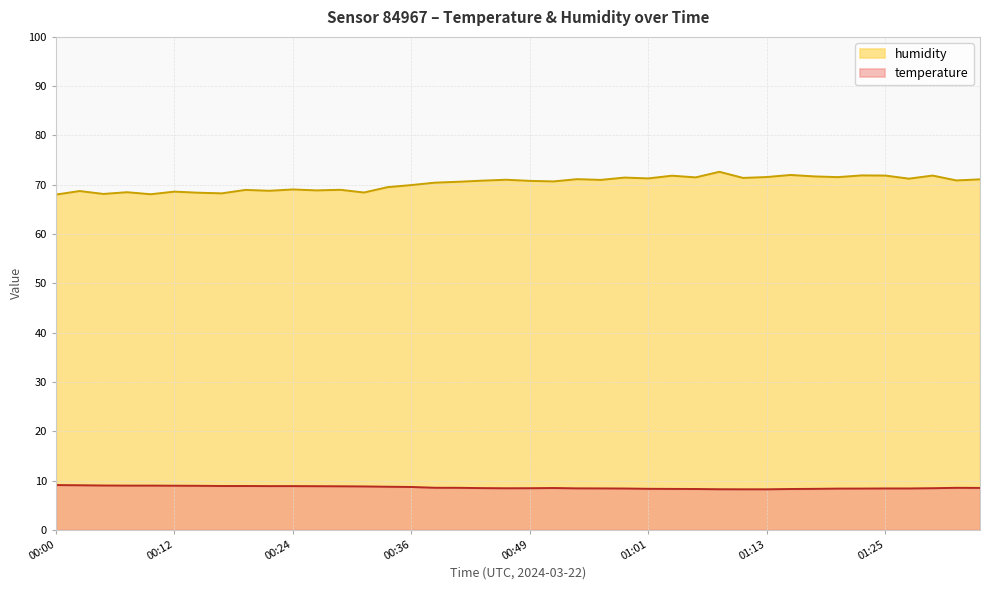

How many lines are shown in the chart?

2